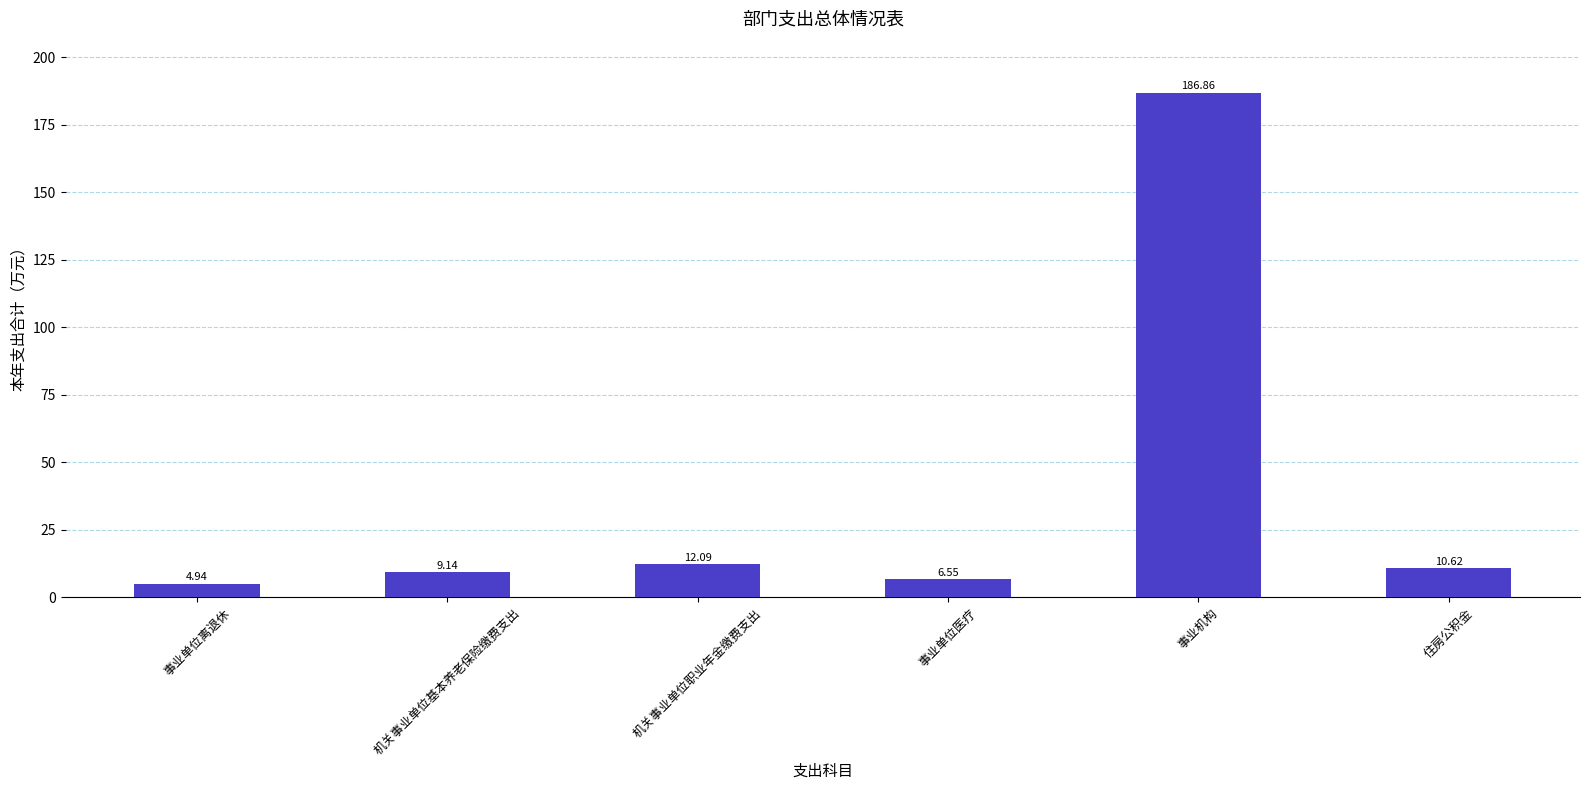

What is the difference between the values at 事业单位医疗 and 事业机构?

180.3